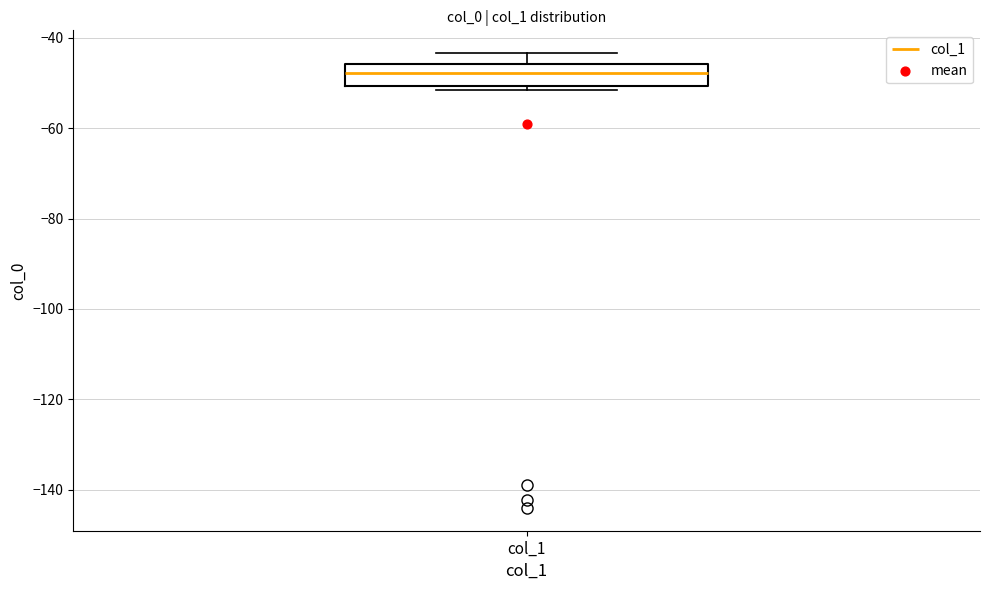

Where does the upper whisker of the box for col_1 end on the y-axis? The values are not printed on the chart, so give them approximately, as read against the axis.

-44